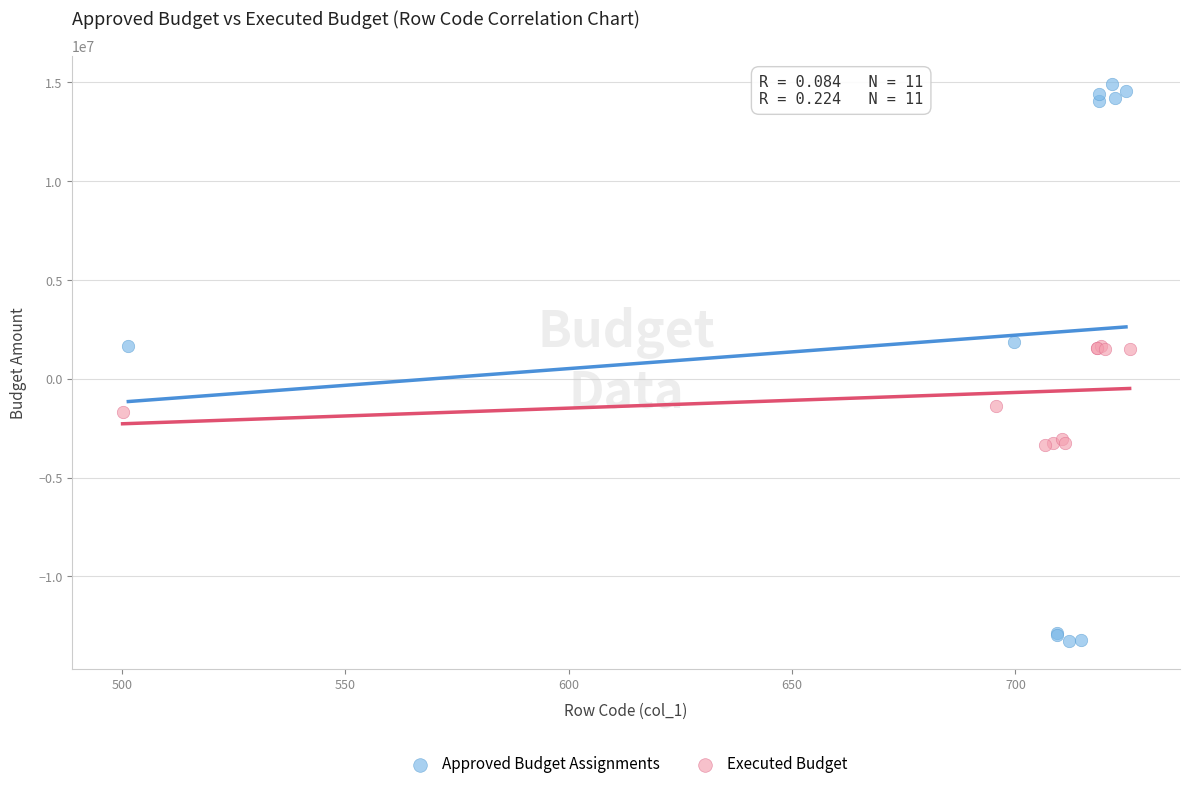

Which series reaches the minimum Y coordinate?

Approved Budget Assignments